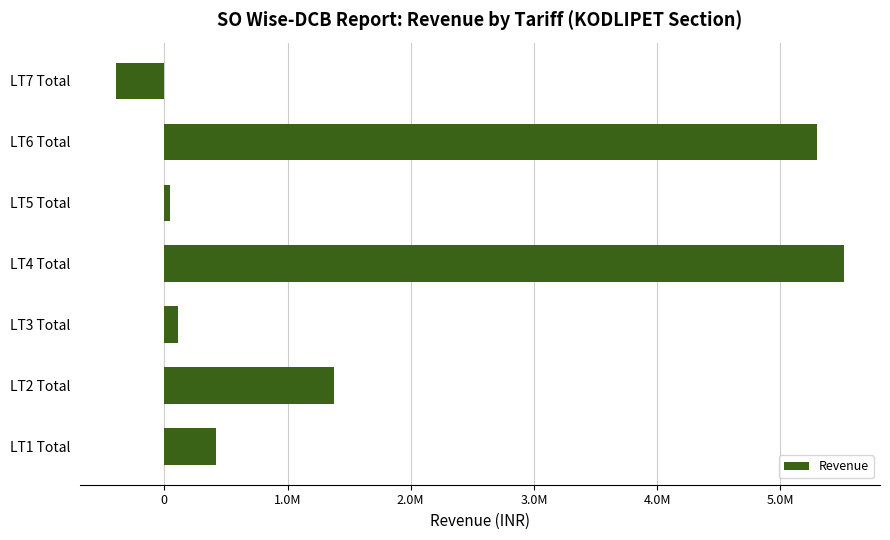

How many data points are less than 417195?

3